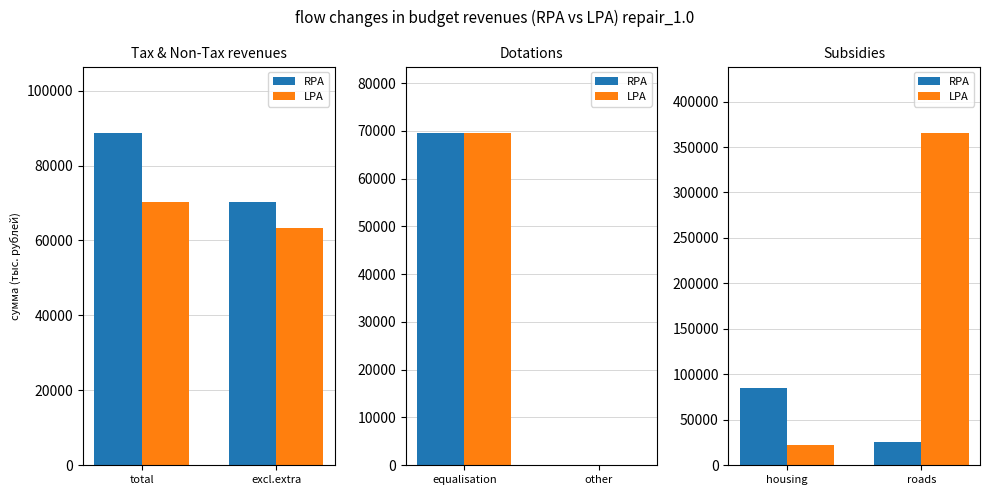

The value of LPA at housing is 12762.9. True or false?

False